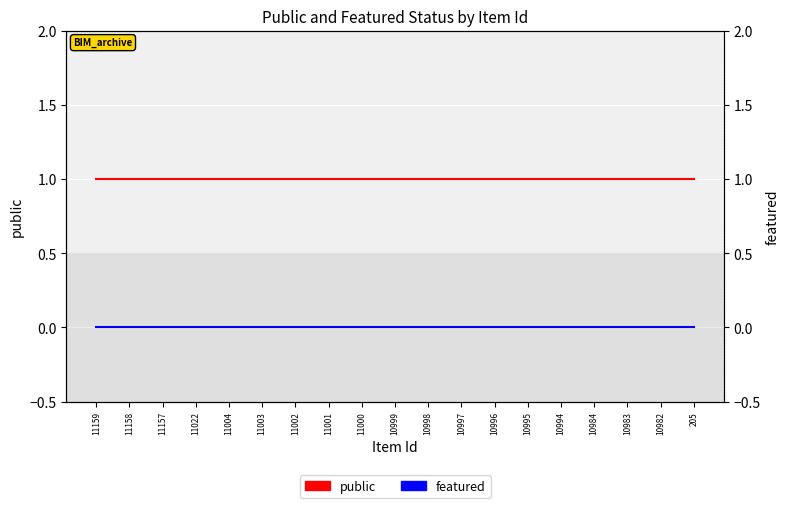

True or false: public has more than 0 interior local peaks.

False